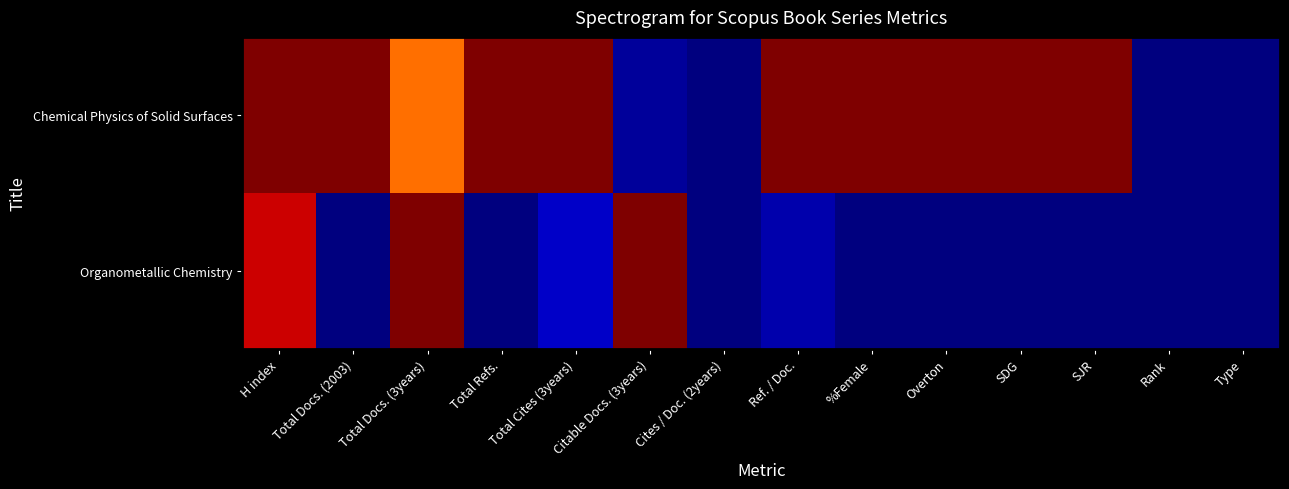

Reading right to left, extract all data points from this chart.

Chemical Physics of Solid Surfaces: Type=0.0	Rank=0.0	SJR=1.0	SDG=1.0	Overton=1.0	%Female=1.0	Ref. / Doc.=1.0	Cites / Doc. (2years)=0.0	Citable Docs. (3years)=0.0	Total Cites (3years)=1.0	Total Refs.=1.0	Total Docs. (3years)=0.8	Total Docs. (2003)=1.0	H index=1.0
Organometallic Chemistry: Type=0.0	Rank=0.0	SJR=0.0	SDG=0.0	Overton=0.0	%Female=0.0	Ref. / Doc.=0.0	Cites / Doc. (2years)=0.0	Citable Docs. (3years)=1.0	Total Cites (3years)=0.1	Total Refs.=0.0	Total Docs. (3years)=1.0	Total Docs. (2003)=0.0	H index=0.9